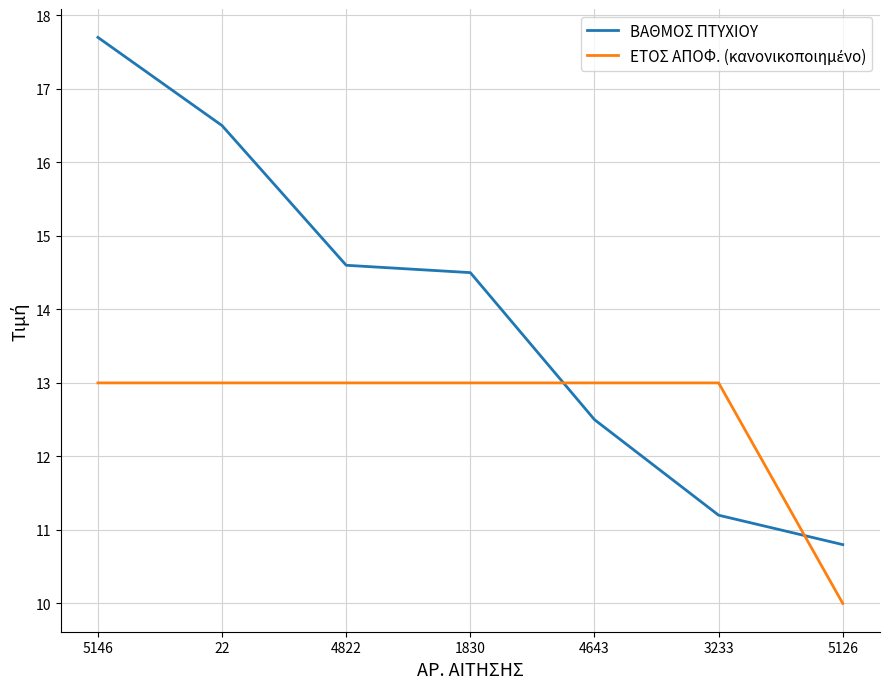

Read the ΒΑΘΜΟΣ ΠΤΥΧΙΟΥ value at 22.

16.5